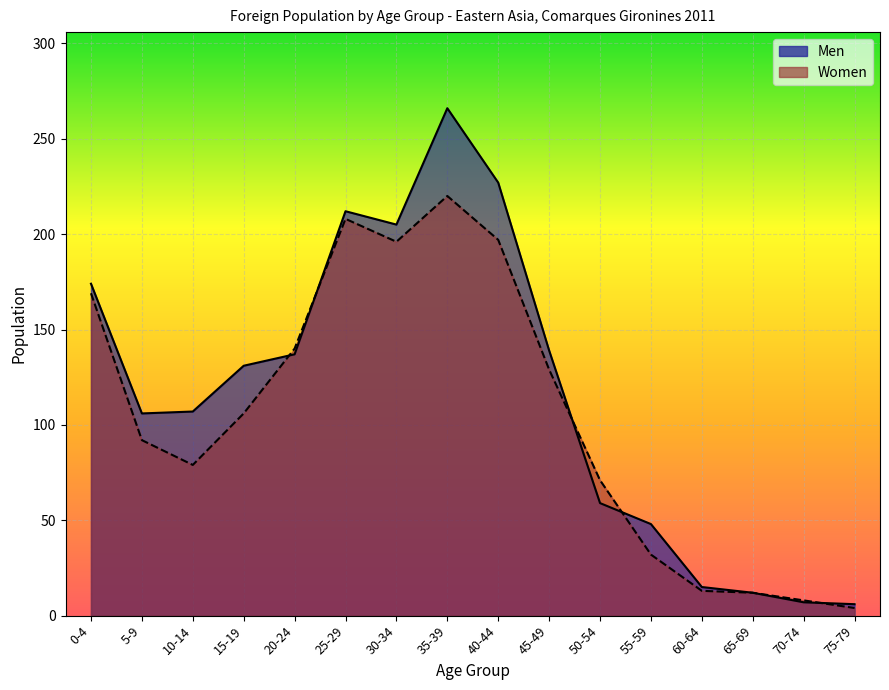

The value of Women at 30-34 is 196. True or false?

True